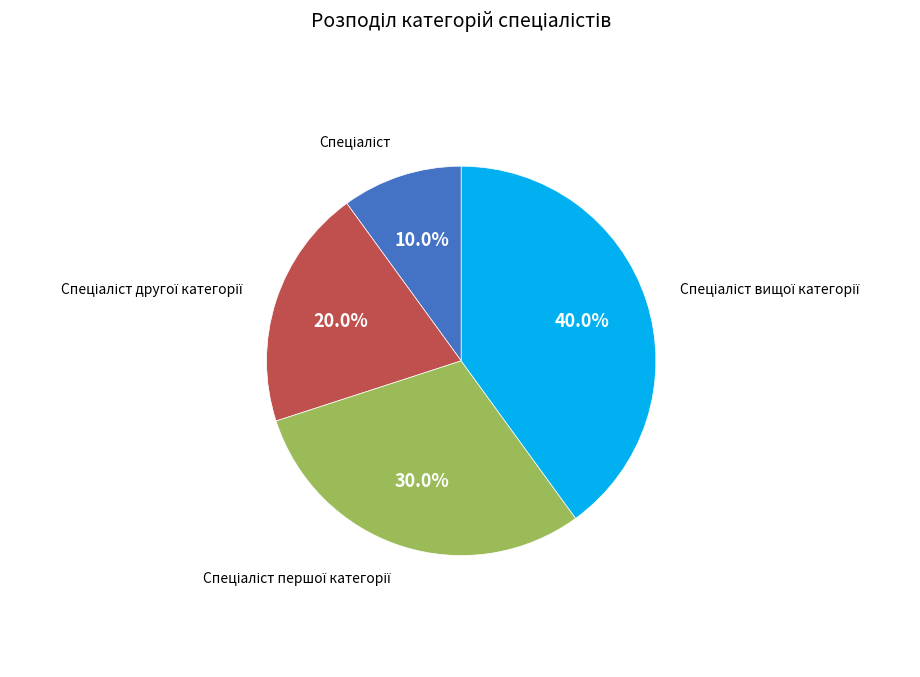

Does any single category account for the majority?

No